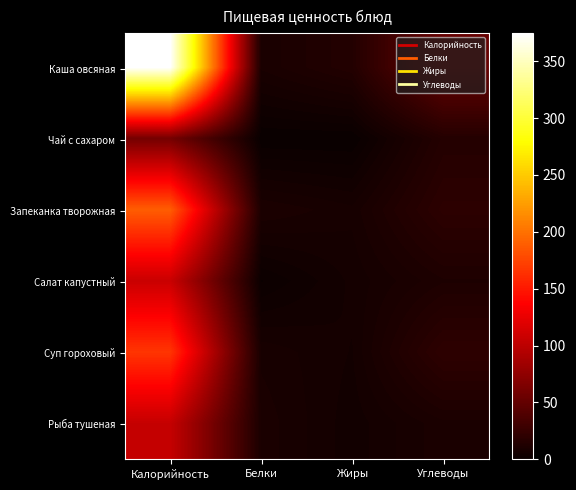

What is the spread (max minus min) of values at Углеводы?

42.3